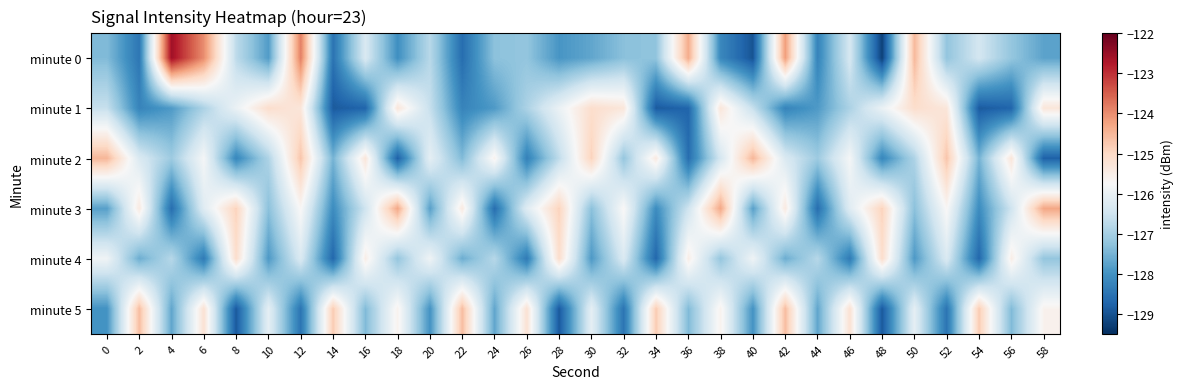

At 42, list the series in order from largest to smallest.

minute 0, minute 5, minute 3, minute 2, minute 4, minute 1